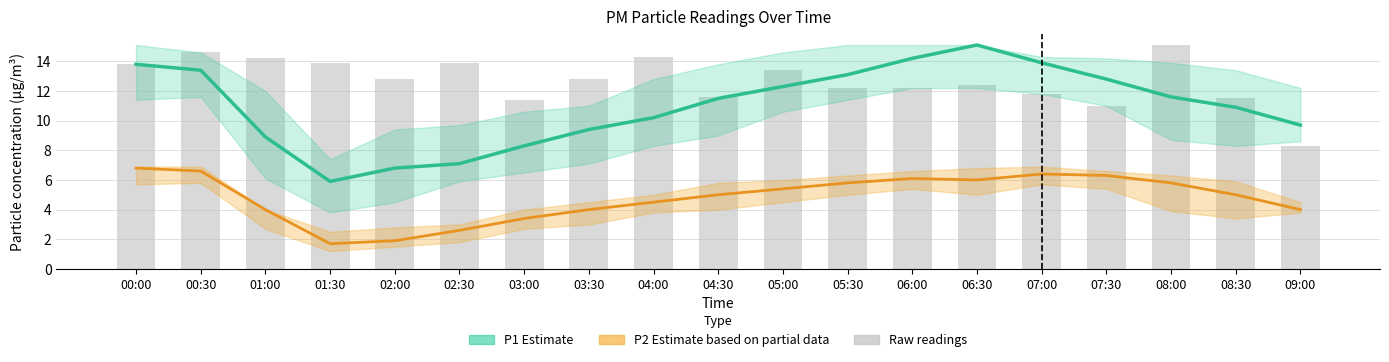

Read the P2 Estimate (partial) value at 00:30.

6.6